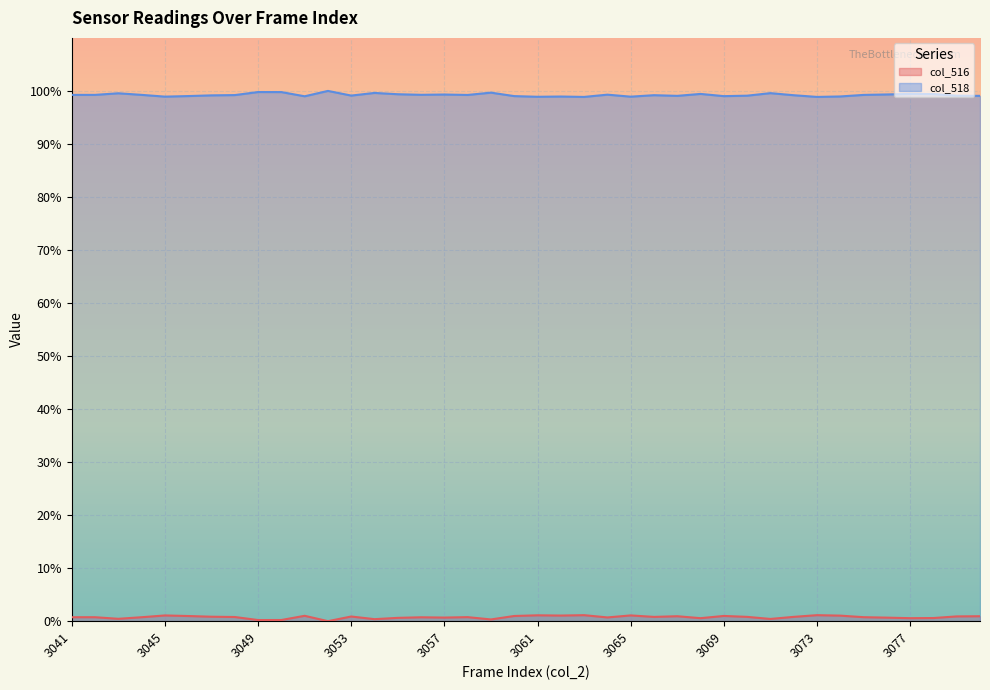

At which category does col_516 reach its first local peak?

3045